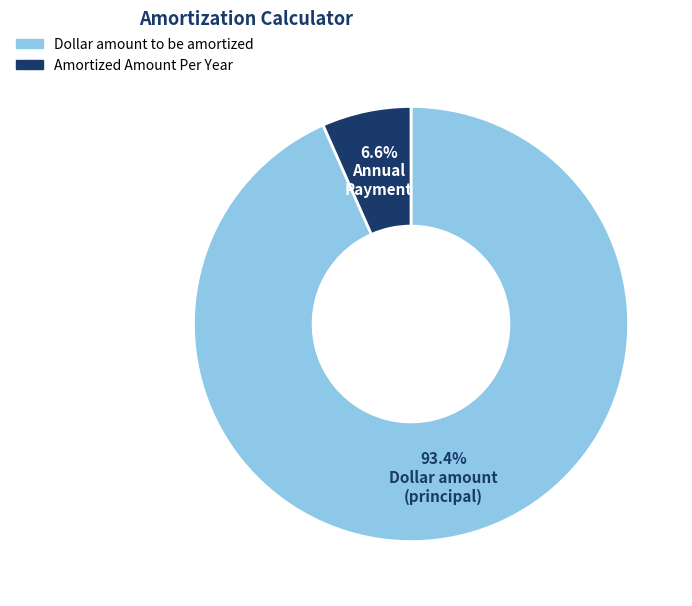

How many slices are in this pie chart?

2